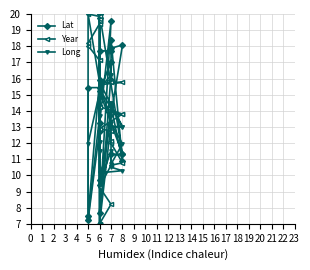

Reading left to right, extract all data points from this chart.

Lat: 13.2	19.5	7.7	14.3	10.9	18.4	15.9	17.0	15.2	11.3	11.3	11.3	20.0	9.4	18.1	17.9	17.7	17.7	15.9	7.5	15.4	15.4	9.7	7.0	19.8	12.8	7.2
Year: 7.0	8.2	9.3	10.6	10.8	12.0	12.1	12.7	12.9	13.8	13.8	13.8	14.3	15.6	15.8	15.8	15.8	15.8	17.1	18.0	18.2	19.4	19.5	19.5	19.7	19.8	20.0
Long: 15.4	16.2	7.0	13.2	12.0	10.7	14.5	13.7	15.3	13.0	13.0	13.0	15.8	10.2	10.3	10.5	11.5	9.4	13.7	7.3	20.0	15.8	11.5	12.1	15.8	15.1	12.0